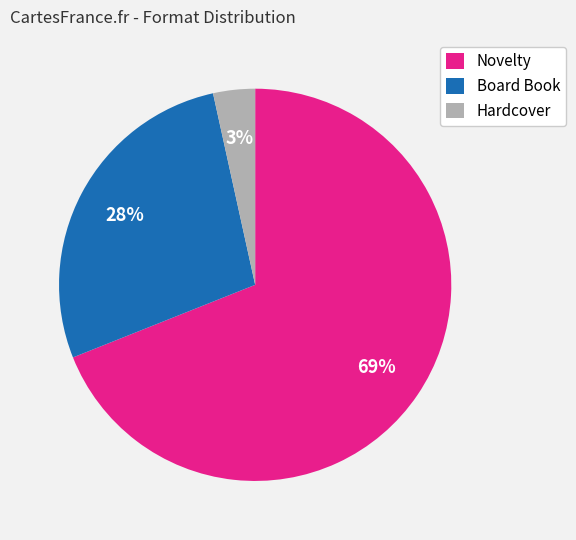

What percentage is the Novelty slice, to the nearest percent?

69%